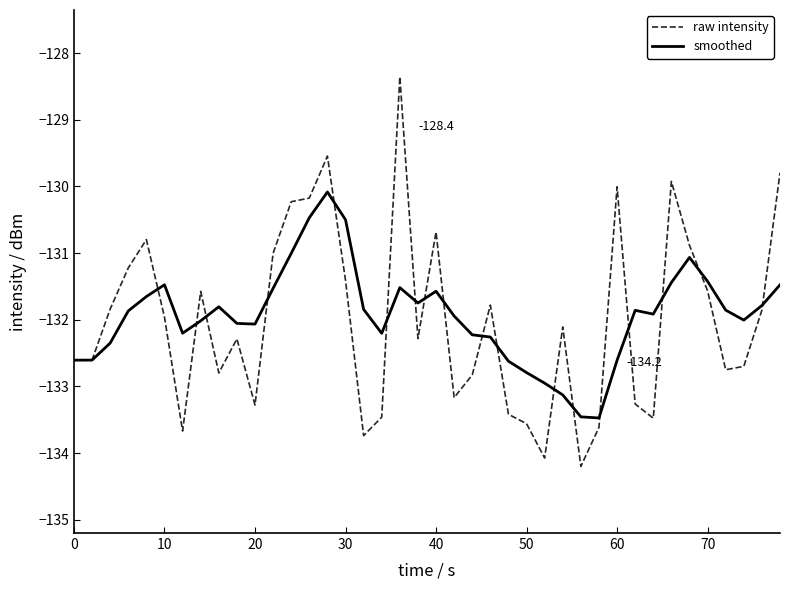

In raw intensity, how many points are higher than both neighbors (excluding endpoints)?

10